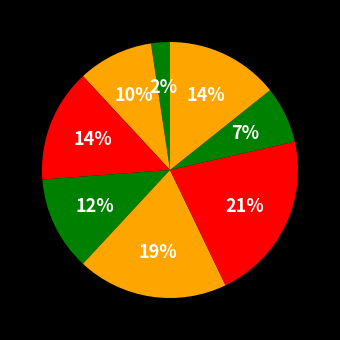

How many segments does this pie chart have?

8